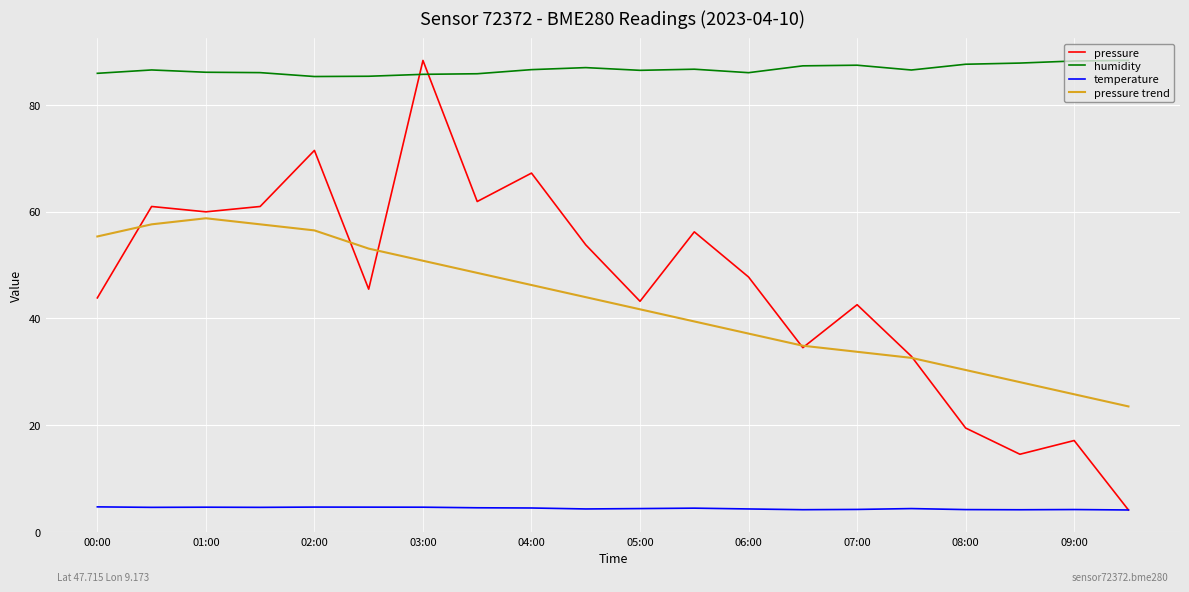

Which series has the largest total across all categories?

humidity